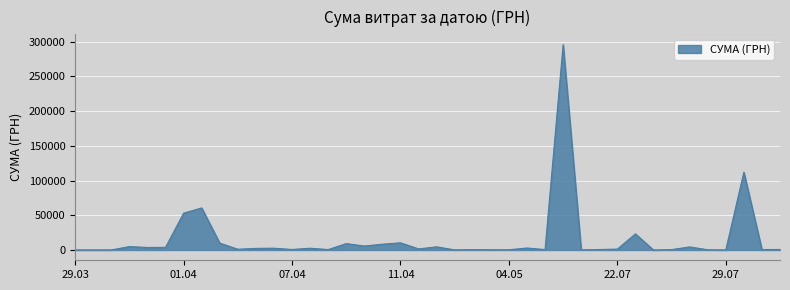

What is the difference between the maximum and minimum values?

295627.4